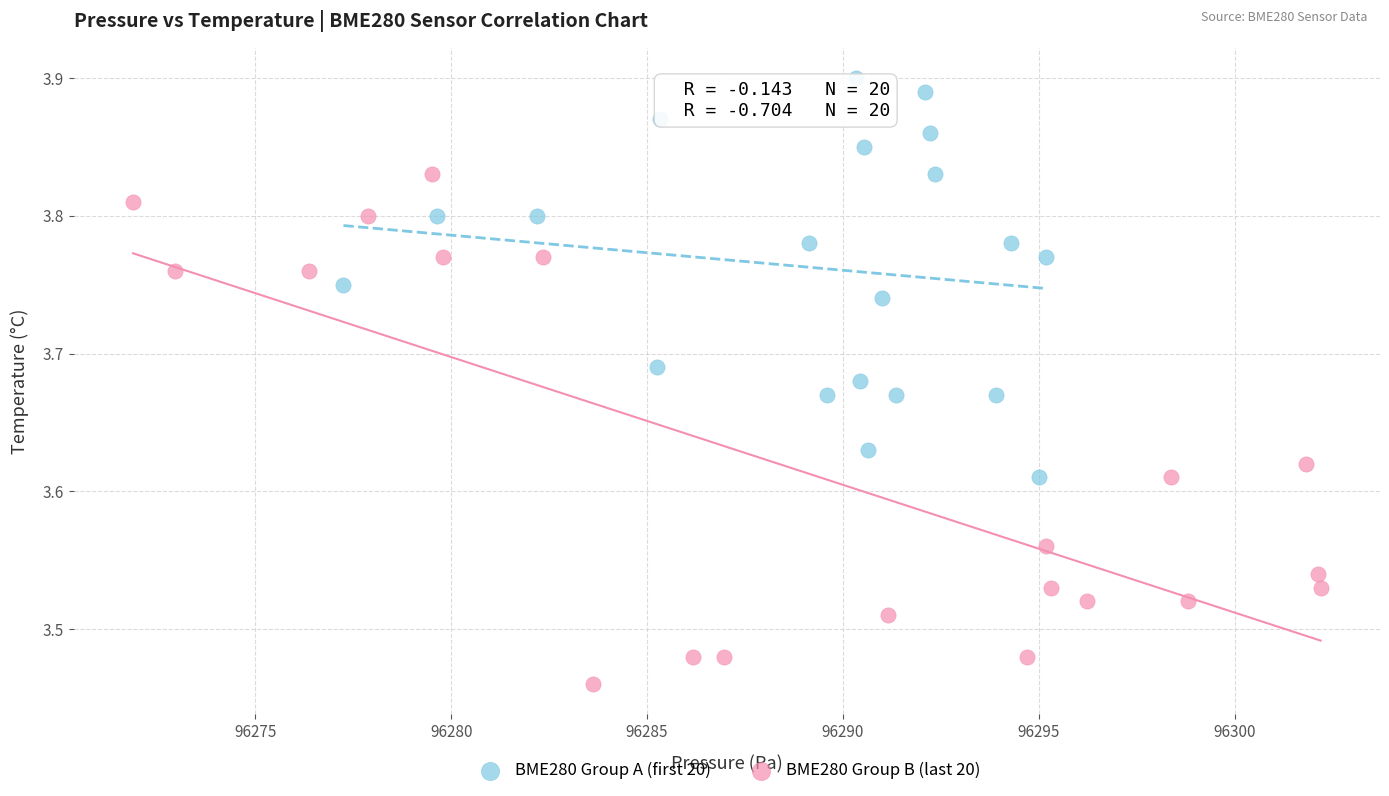

Which series has the largest Y range (max minus min)?

BME280 Group B (last 20)